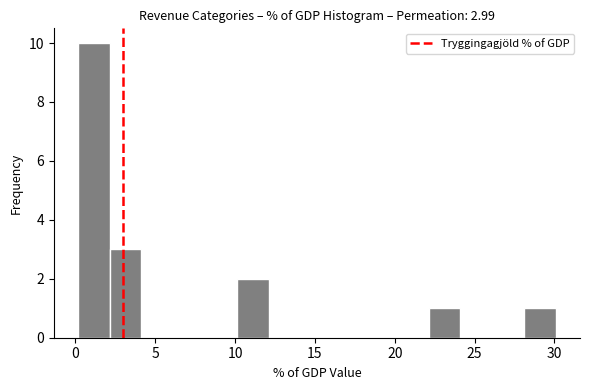

Read against the x-axis, roughly where is the centre of the tallest bar?

1.0